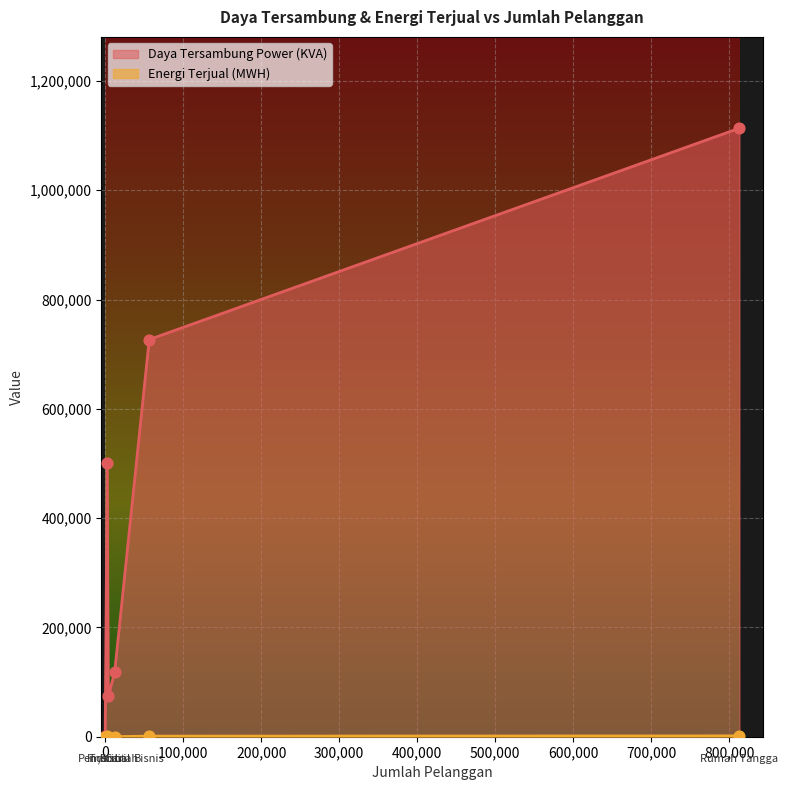

What is the total value across all series at Industri?

502624